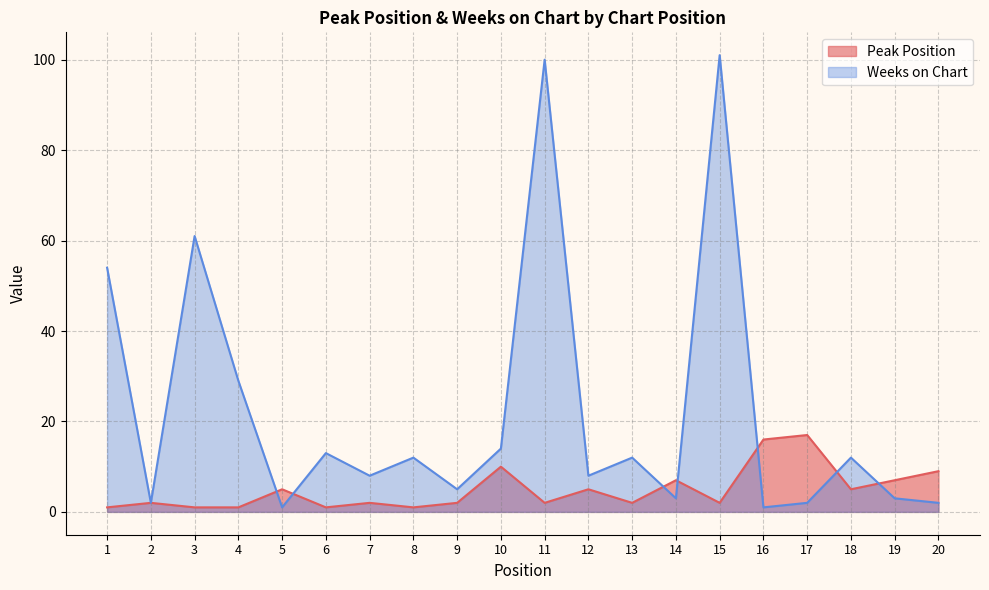

What is the lowest value of the Peak Position series?

1